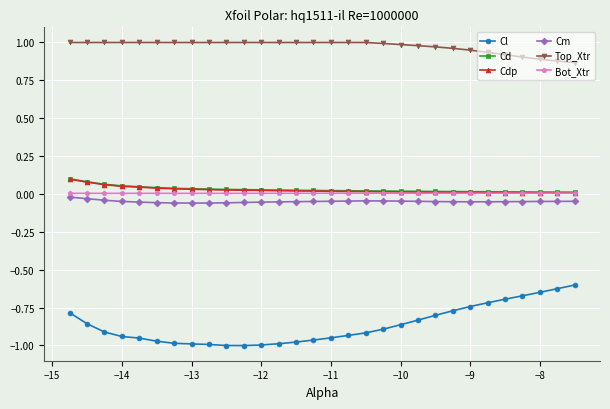

True or false: Cl and Cdp intersect in this chart.

False